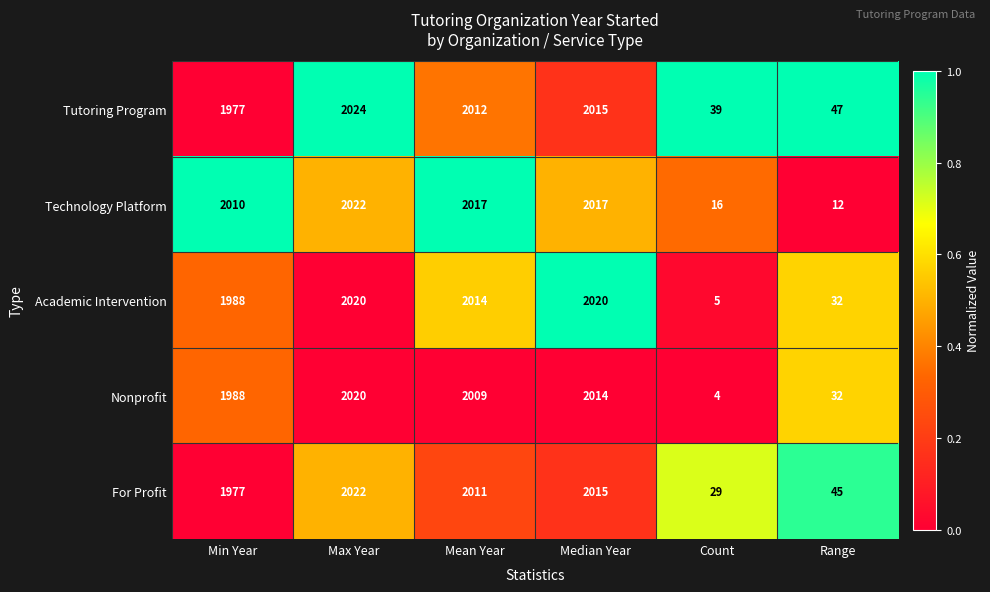

What is the sum of all Nonprofit values?

8067